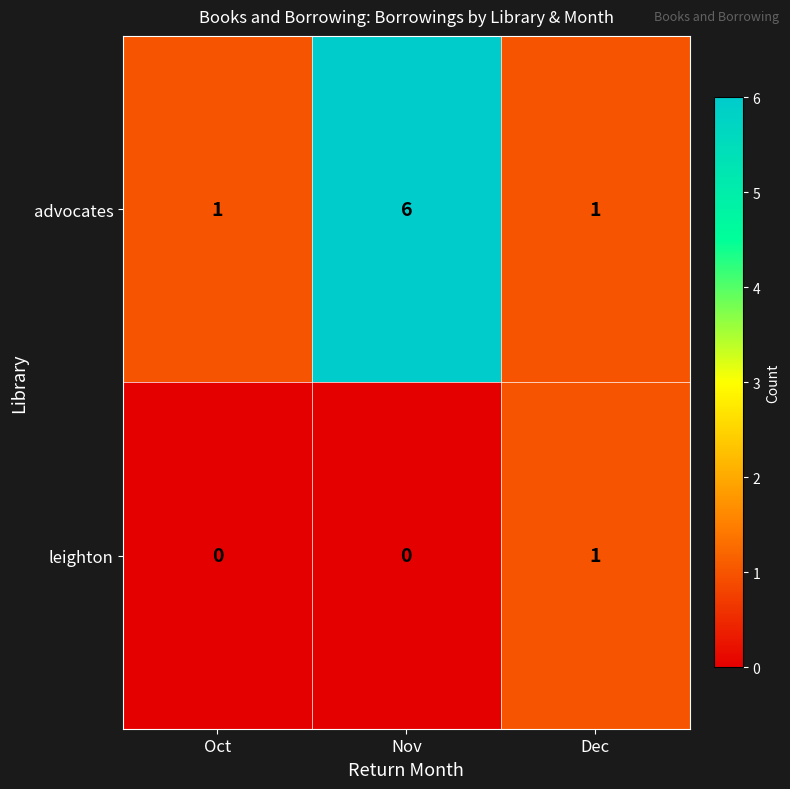

At which category does the chart reach its peak across all series?

Nov